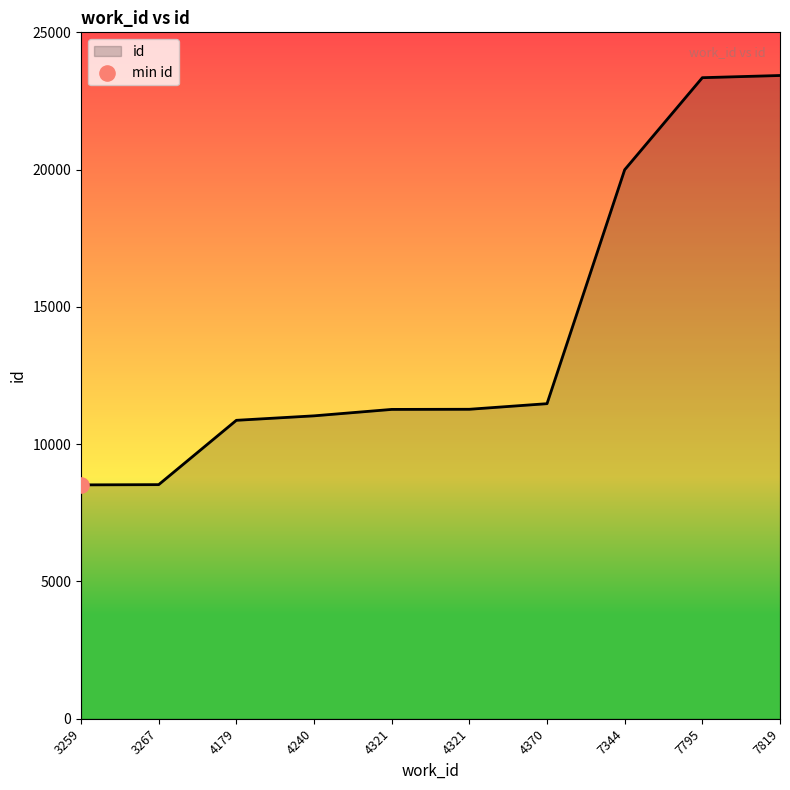

What is the change in value from 3267 to 7344?

+11469